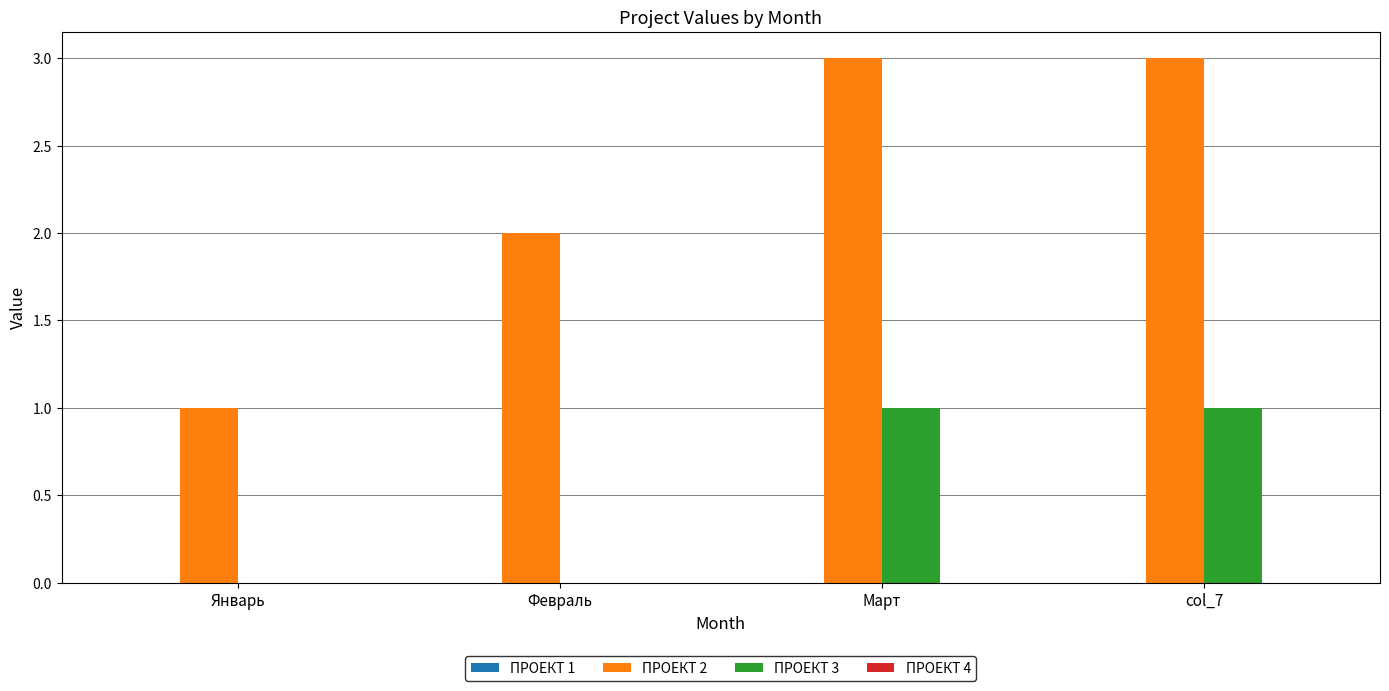

Is it true that ПРОЕКТ 3 equals 1 at Январь?

False